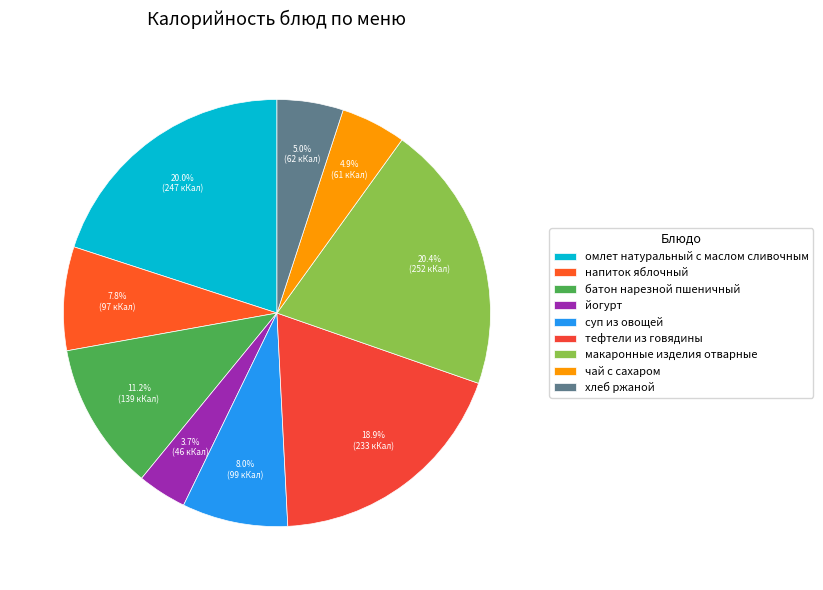

Do суп из овощей and тефтели из говядины together represent more than half of the pie?

No